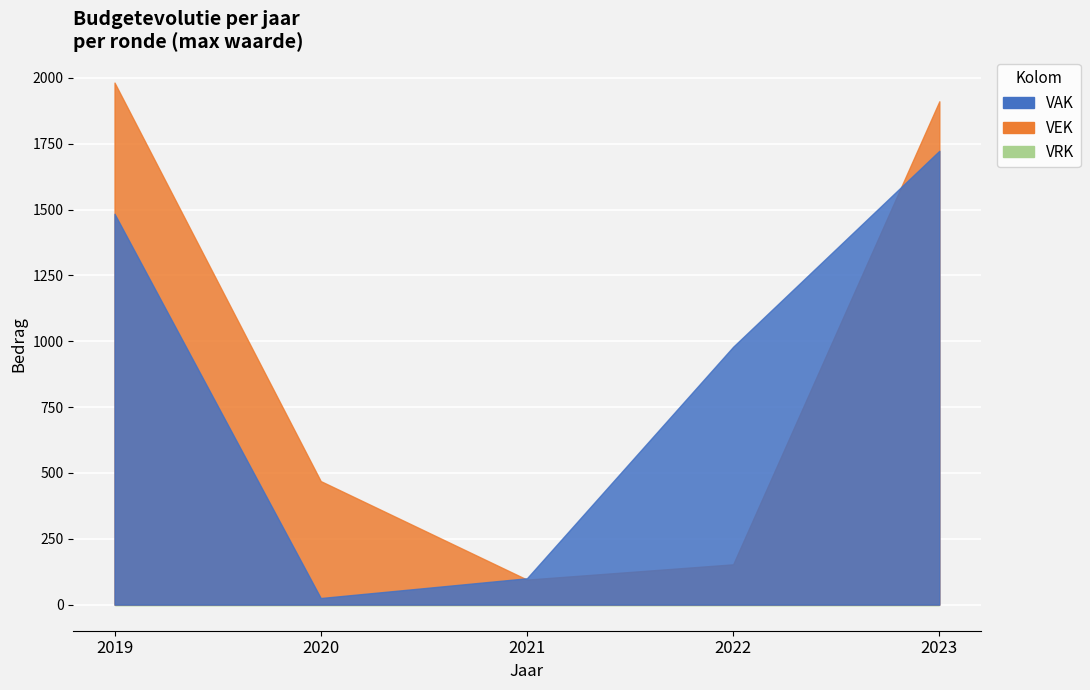

Is the value of VRK at 2022 greater than the value of VAK at 2022?

No